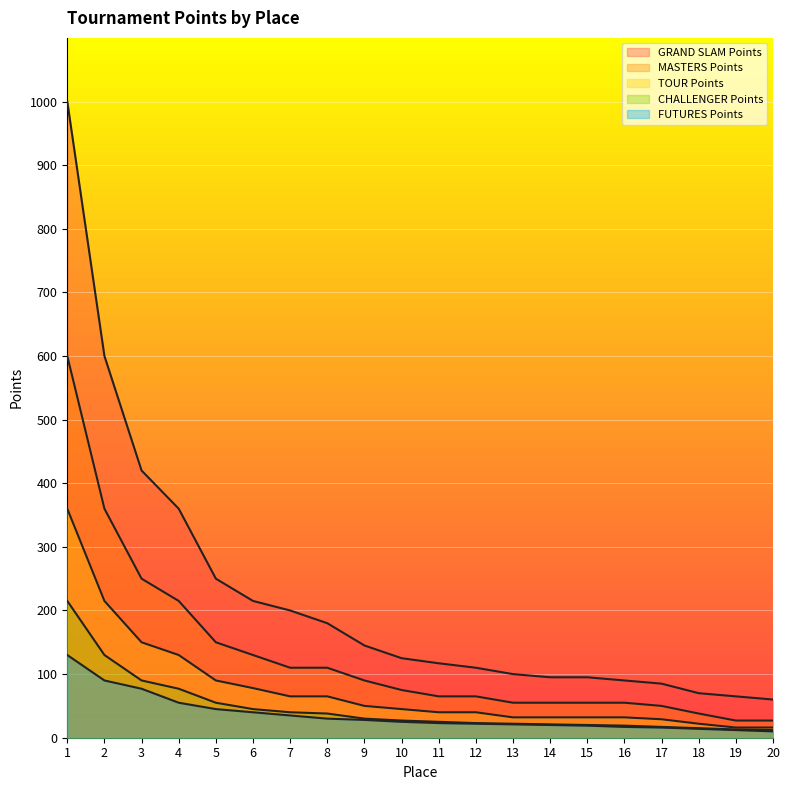

True or false: FUTURES Points has more than 2 interior local peaks.

False